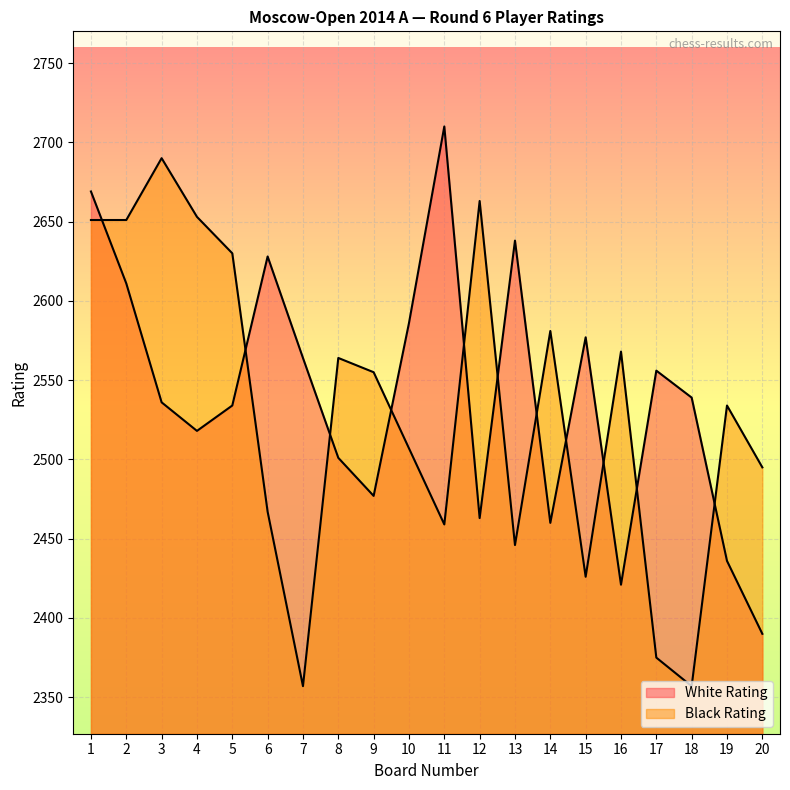

List the series in order of their overall mean, highest first.

White Rating, Black Rating